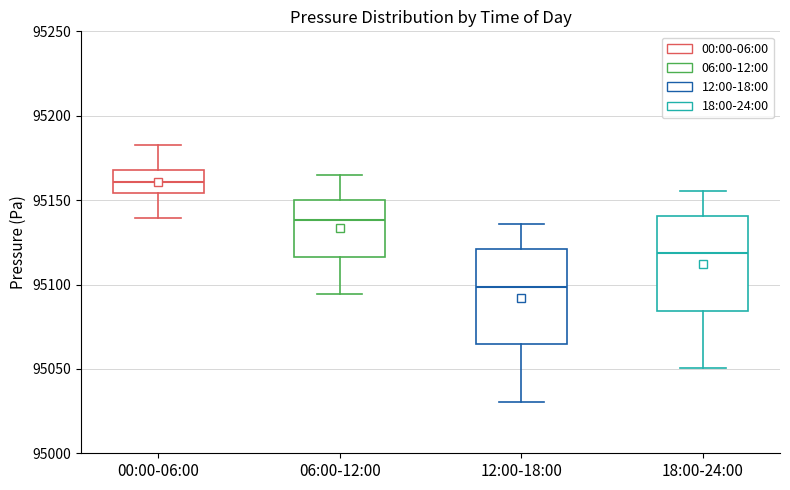

Where is the upper edge of the box for 00:00-06:00 on the y-axis? The values are not printed on the chart, so give them approximately, as read against the axis.

95170